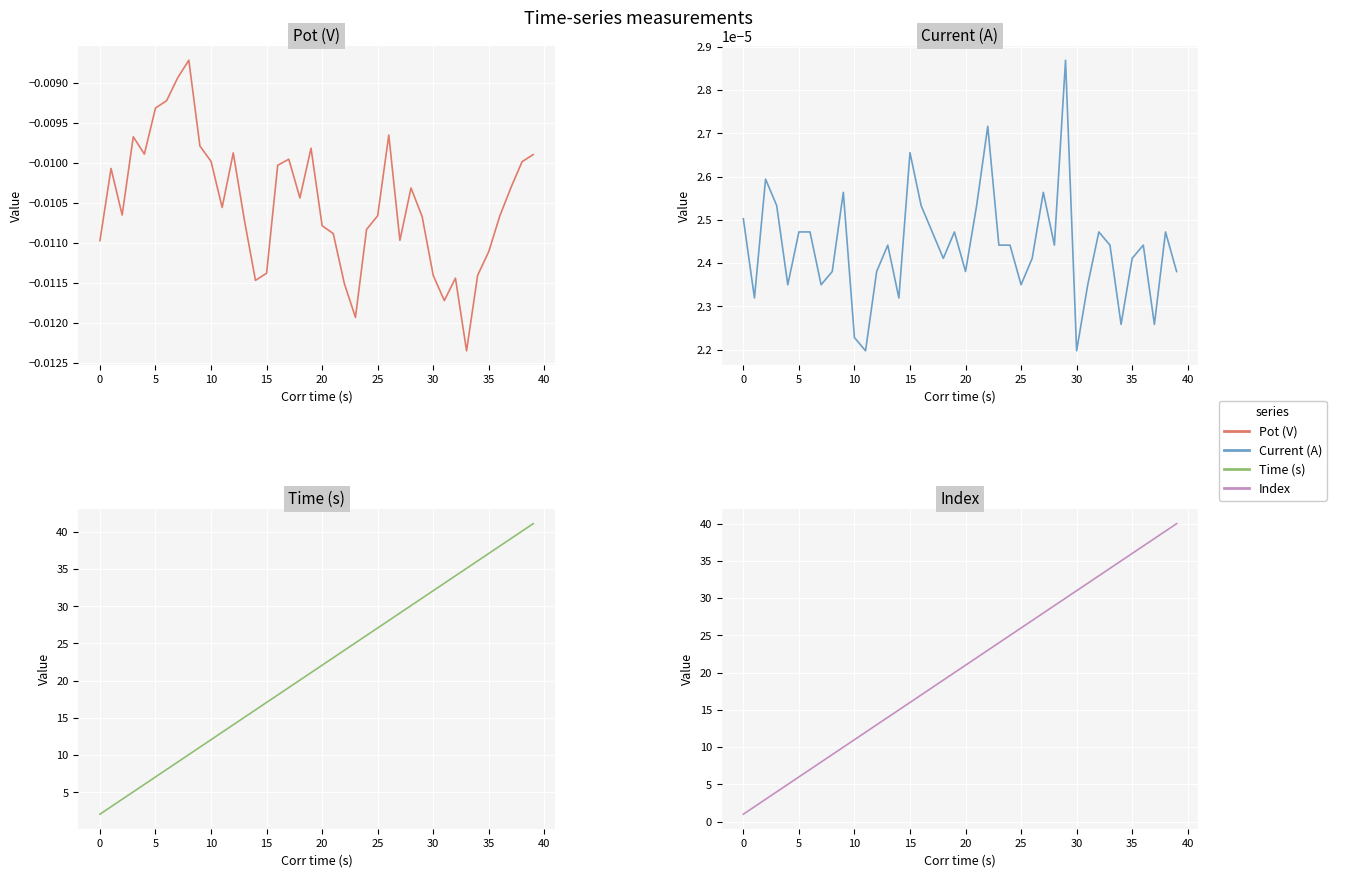

How many values in the Index series are below 21?

20